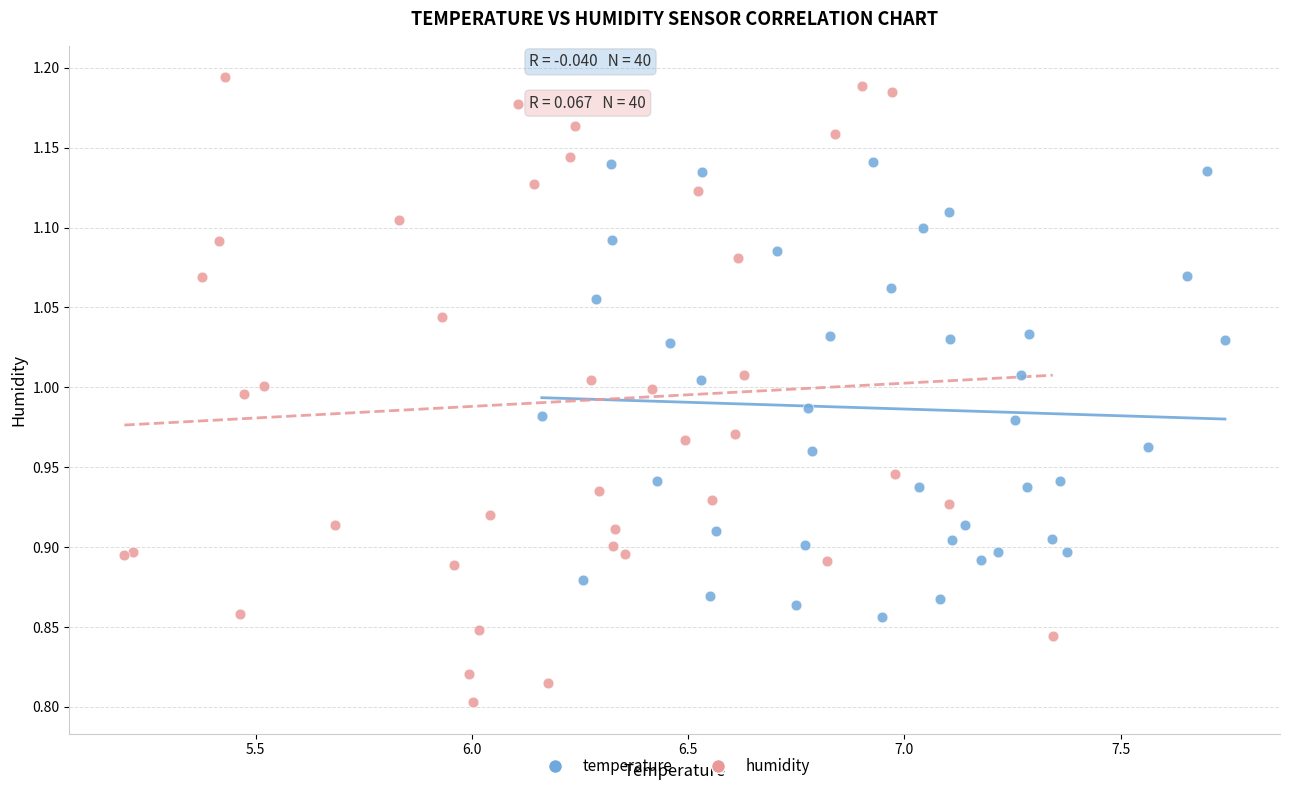

Which series reaches the maximum Y coordinate?

humidity